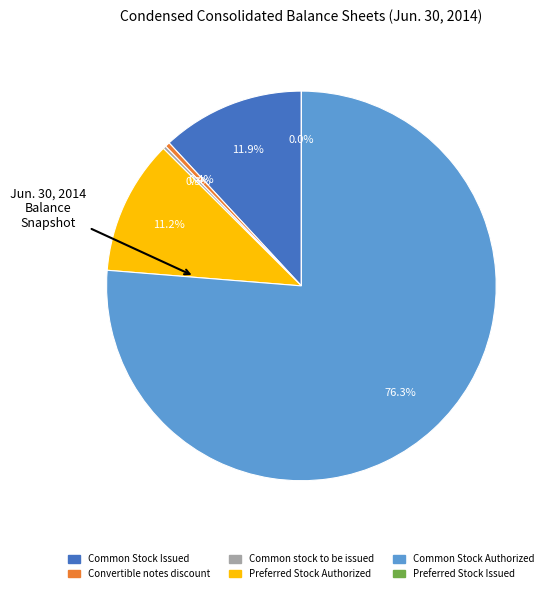

Does any single category account for the majority?

Yes